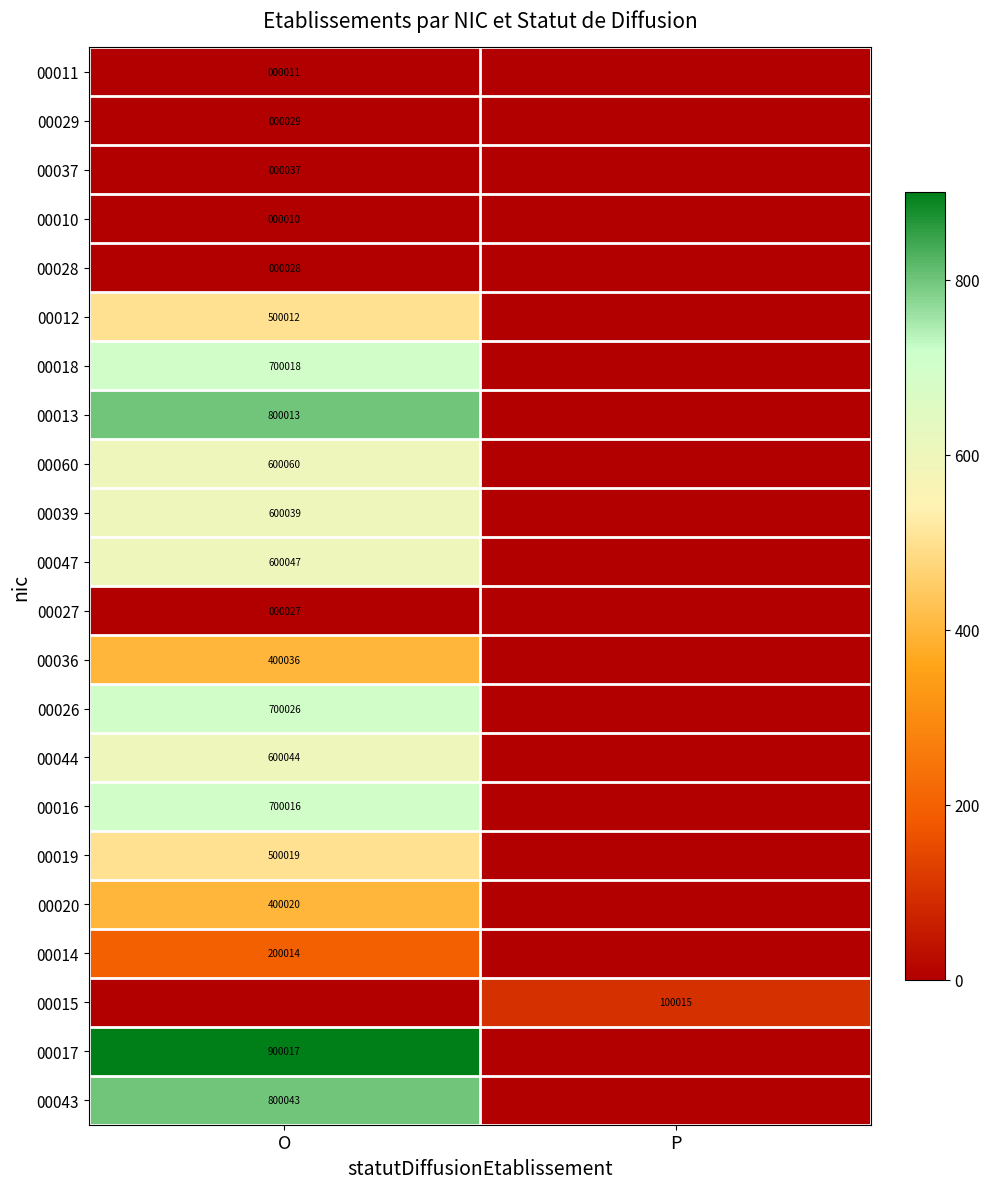

The 00039 series shows 600039 at O. True or false?

True